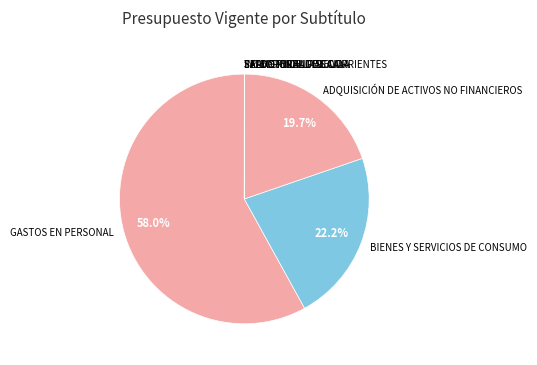

What percentage is NOT represented by ADQUISICIÓN DE ACTIVOS NO FINANCIEROS?

80.3%